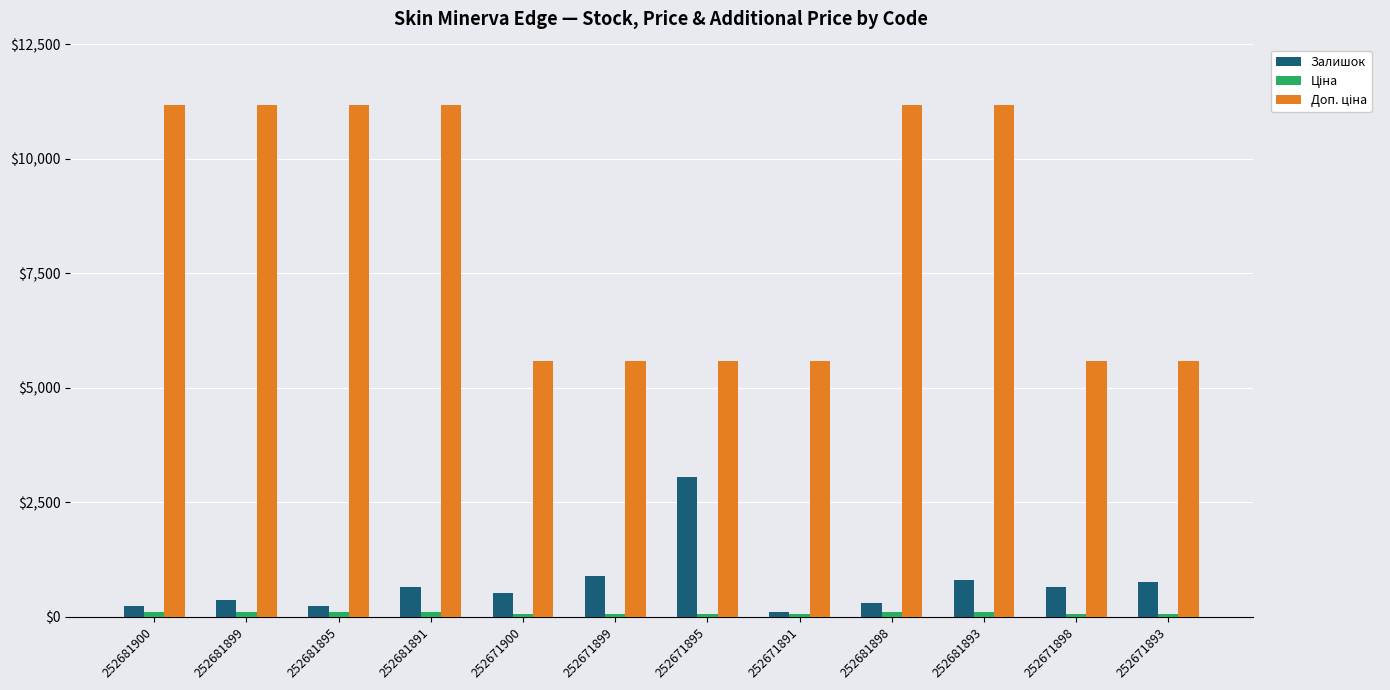

At how many categories does at least one series exceed 5791?

6